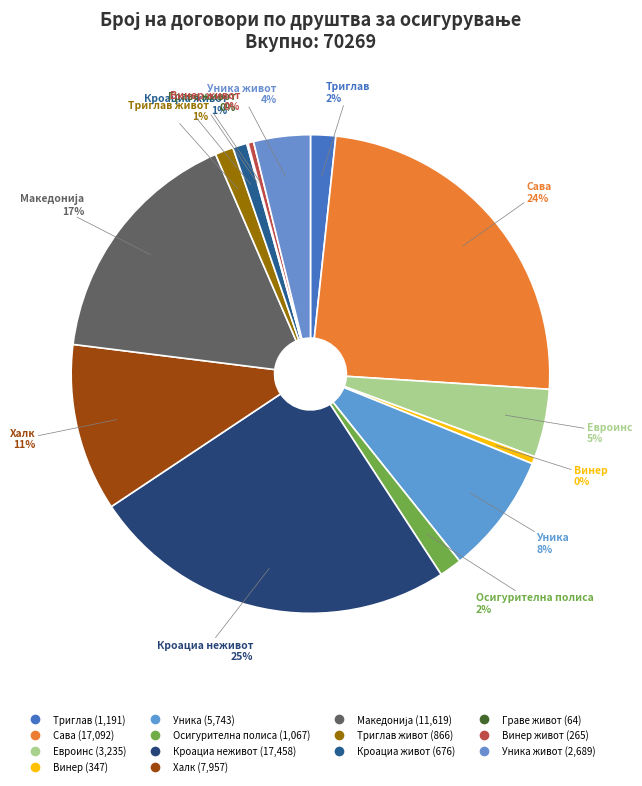

Does any single category account for the majority?

No